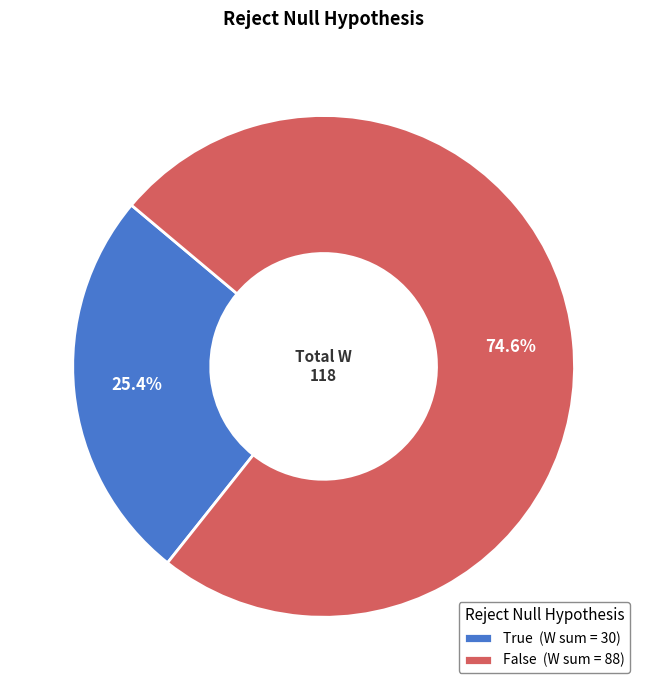

How many slices are in this pie chart?

2